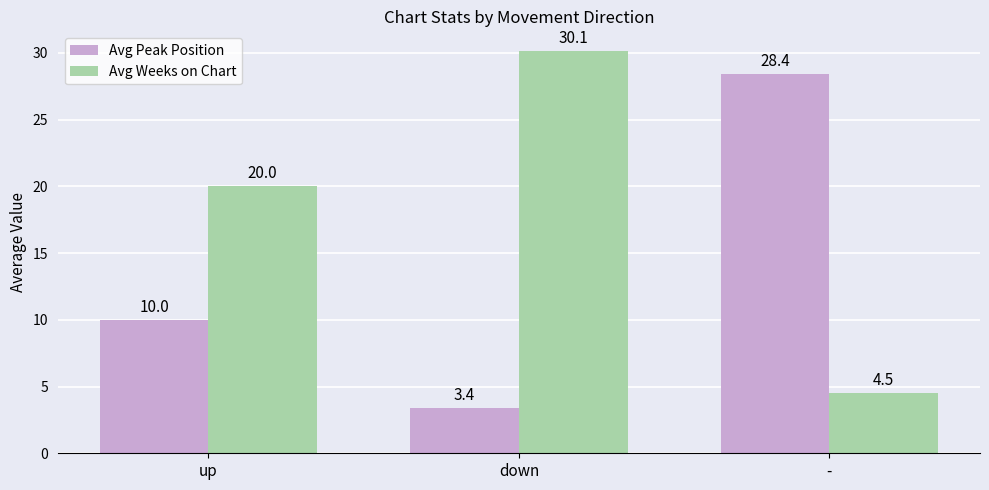

What is the highest value of the Avg Peak Position series?

28.4